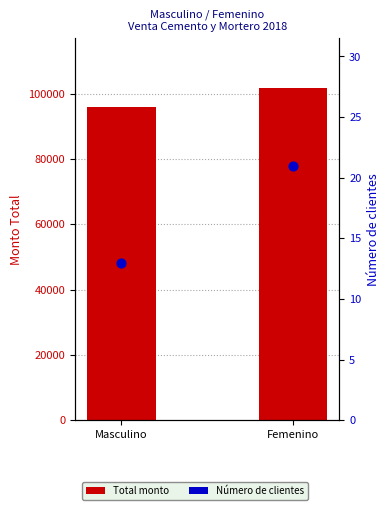

Is the value of Total monto at Femenino greater than the value of Número de clientes at Femenino?

Yes